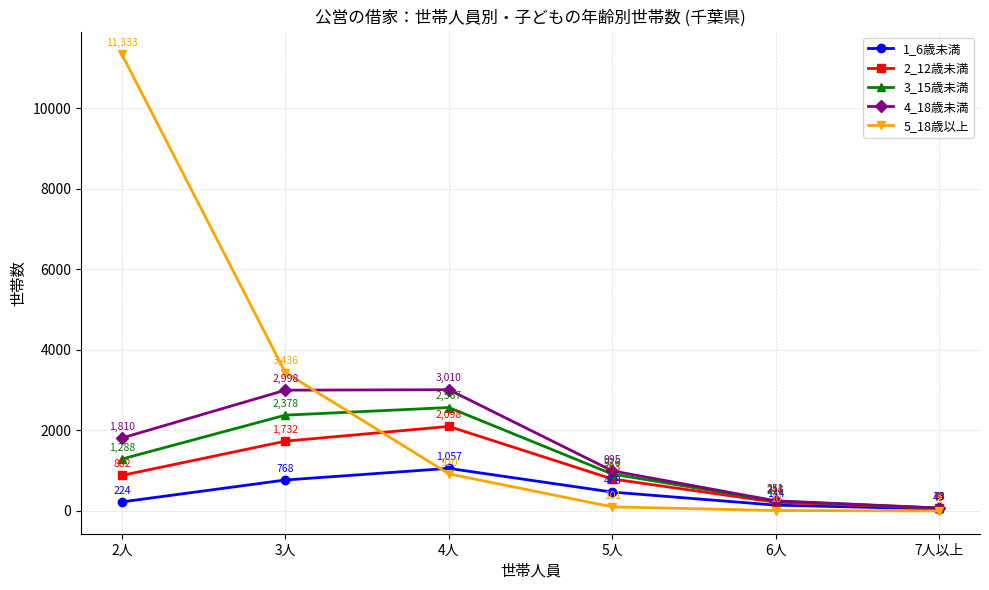

Is the value of 2_12歳未満 at 5人 greater than the value of 5_18歳以上 at 6人?

Yes